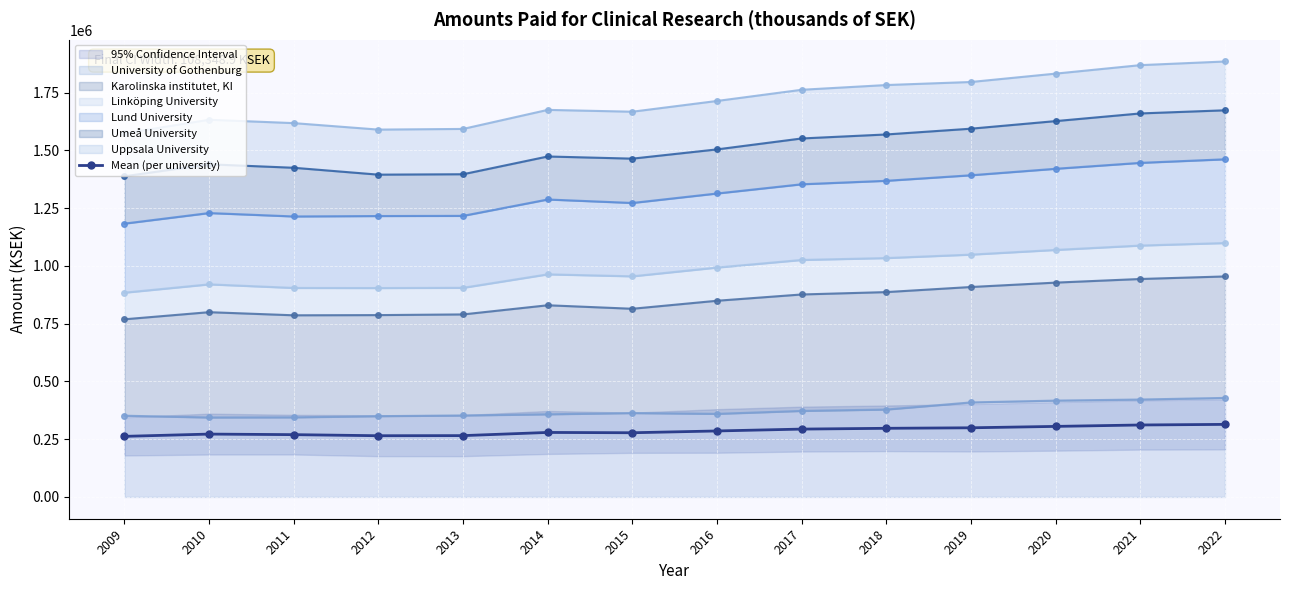

The chart shows a value of 104901.9 at 2022. True or false?

False